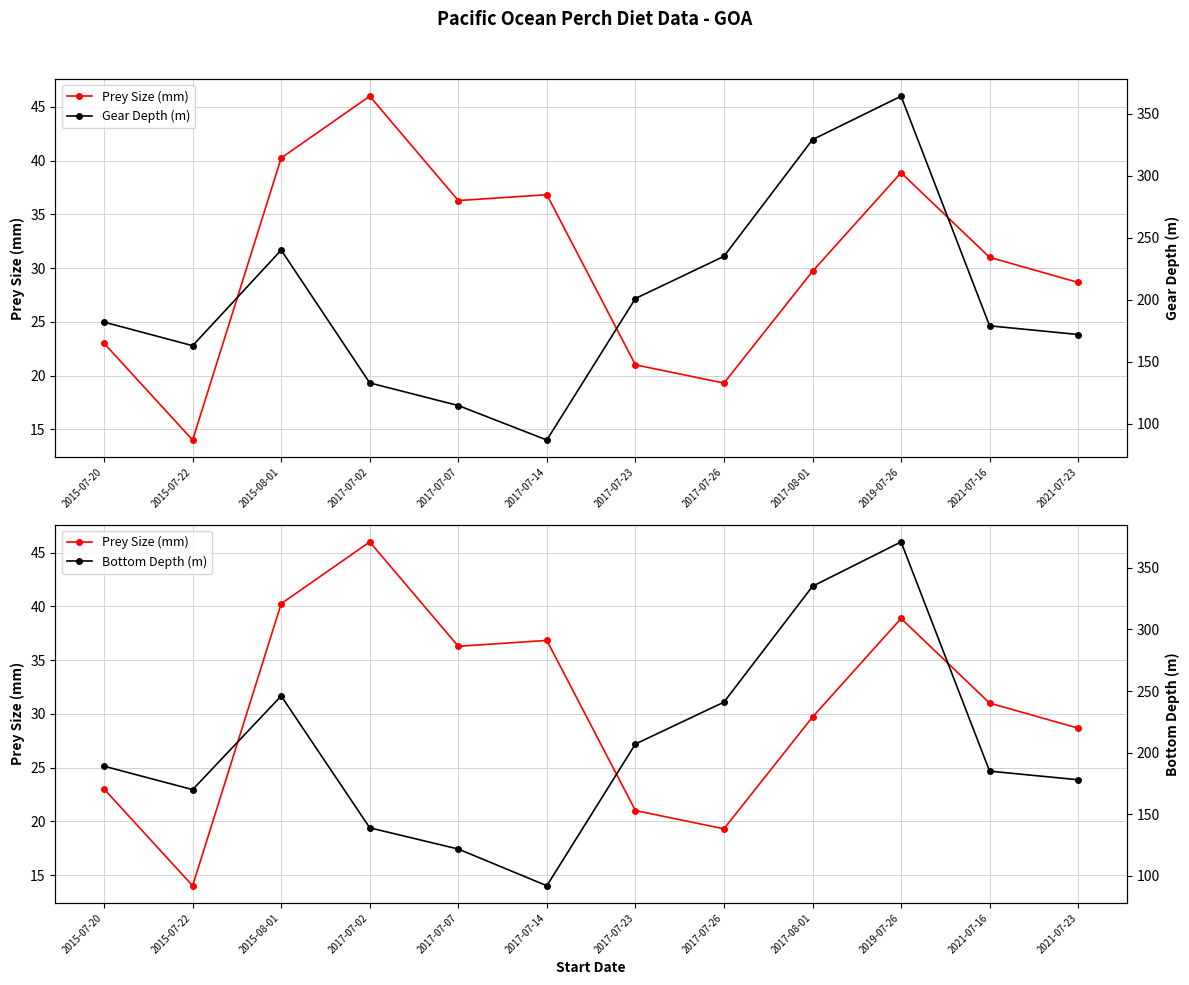

Where is Gear Depth (m) nearest to the value 225?

2017-07-26